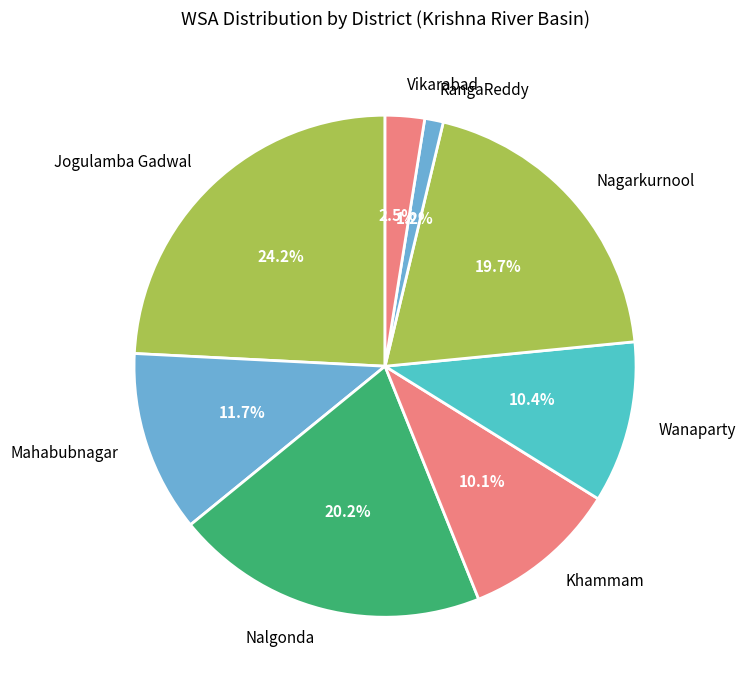

Which slice is the smallest?

RangaReddy